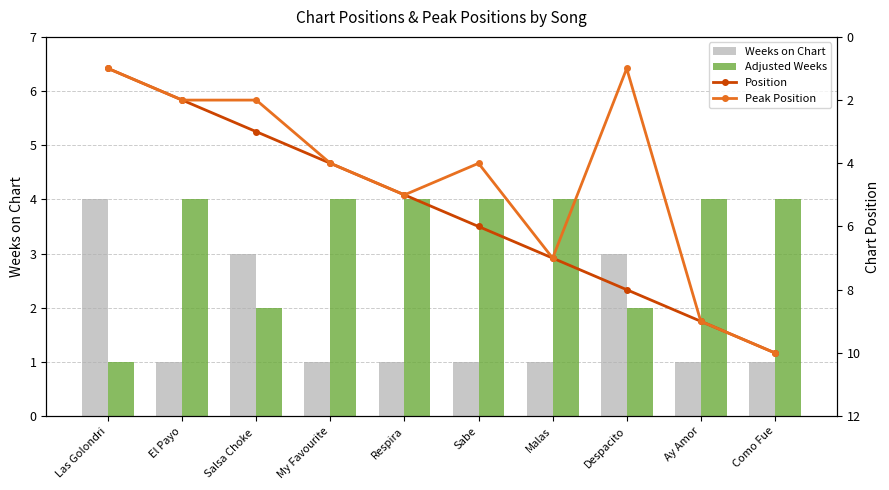

What is the sum of the Position values at El Payo and Las Golondri?

3